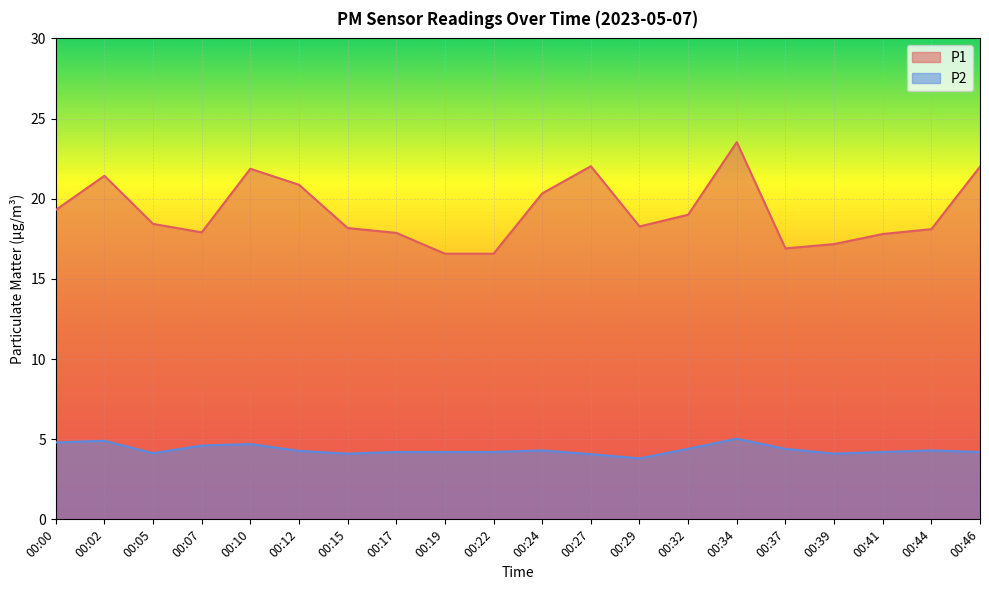

True or false: P2 and P1 intersect in this chart.

False